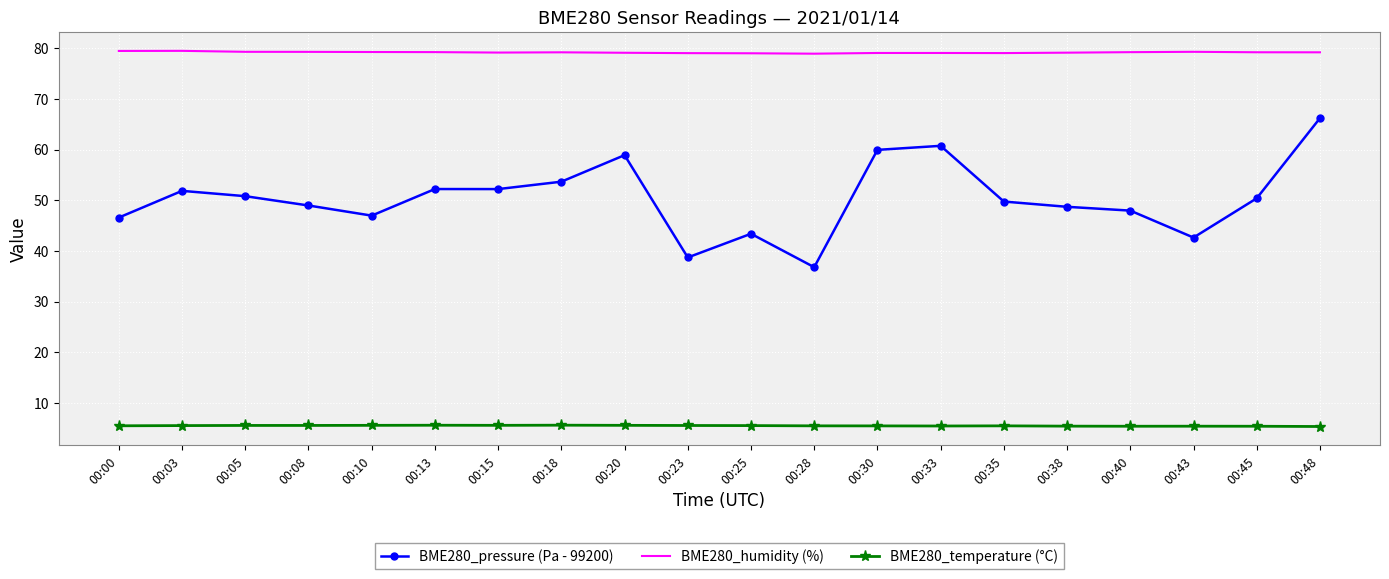

Which series has the largest range (max minus min)?

BME280_pressure (Pa - 99200)